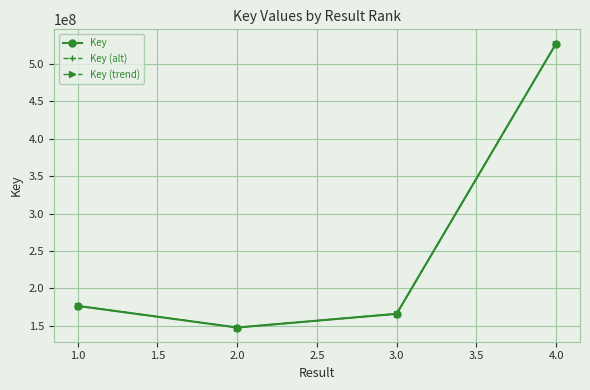

The value of Key at 2.0 is 55760012.8. True or false?

False